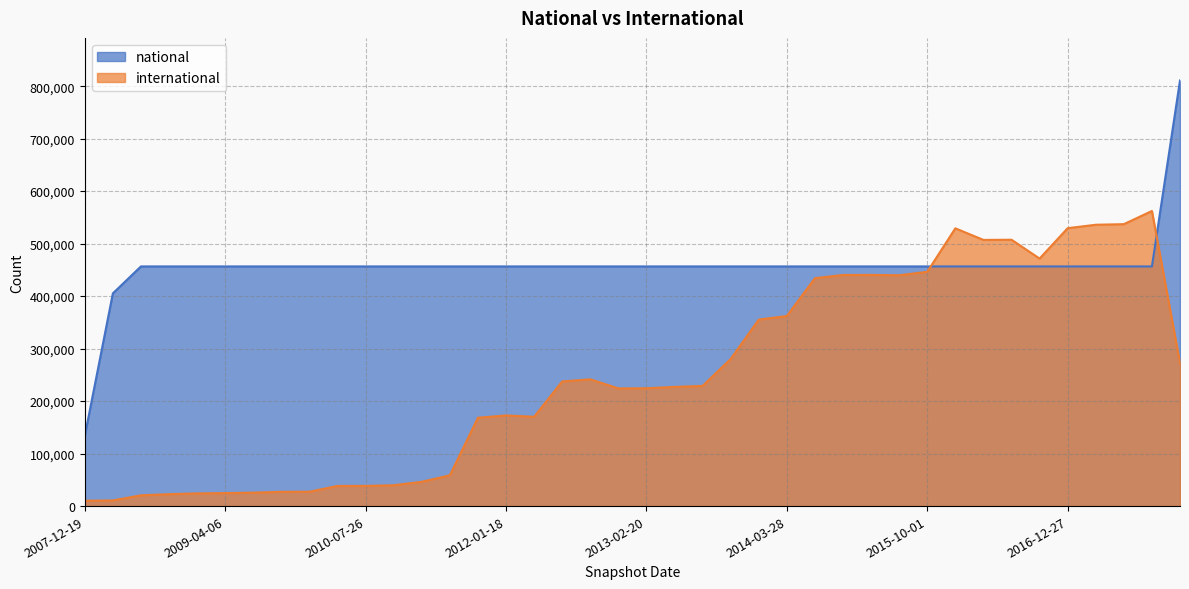

List the labels in order of international value, largest first.

2017-10-12, 2017-07-24, 2017-04-12, 2016-12-27, 2016-01-04, 2016-07-04, 2016-04-05, 2016-10-07, 2015-10-01, 2015-04-09, 2015-01-19, 2015-07-03, 2014-09-08, 2014-03-28, 2013-12-20, 2013-09-10, 2017-12-22, 2012-10-31, 2012-07-13, 2013-07-09, 2013-05-21, 2013-02-20, 2012-12-11, 2012-01-18, 2012-03-26, 2011-09-05, 2011-06-10, 2011-02-21, 2010-11-17, 2010-07-26, 2010-04-01, 2009-12-16, 2009-09-25, 2009-06-17, 2009-04-06, 2008-12-17, 2008-10-10, 2008-06-27, 2008-04-01, 2007-12-19